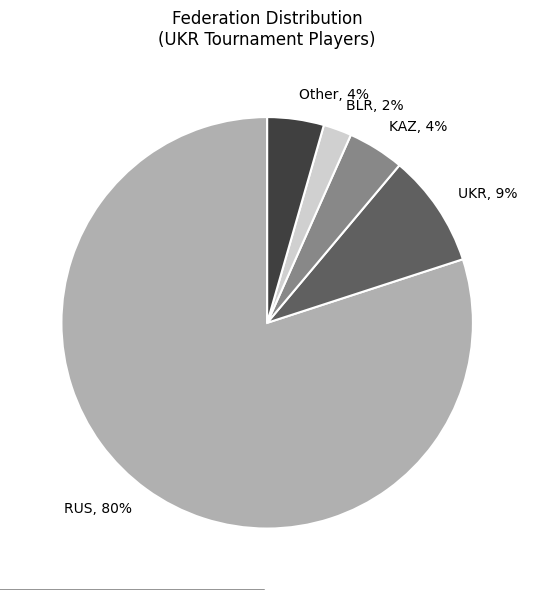

Approximately how many times larger is the value at KAZ compared to Other?

1.0